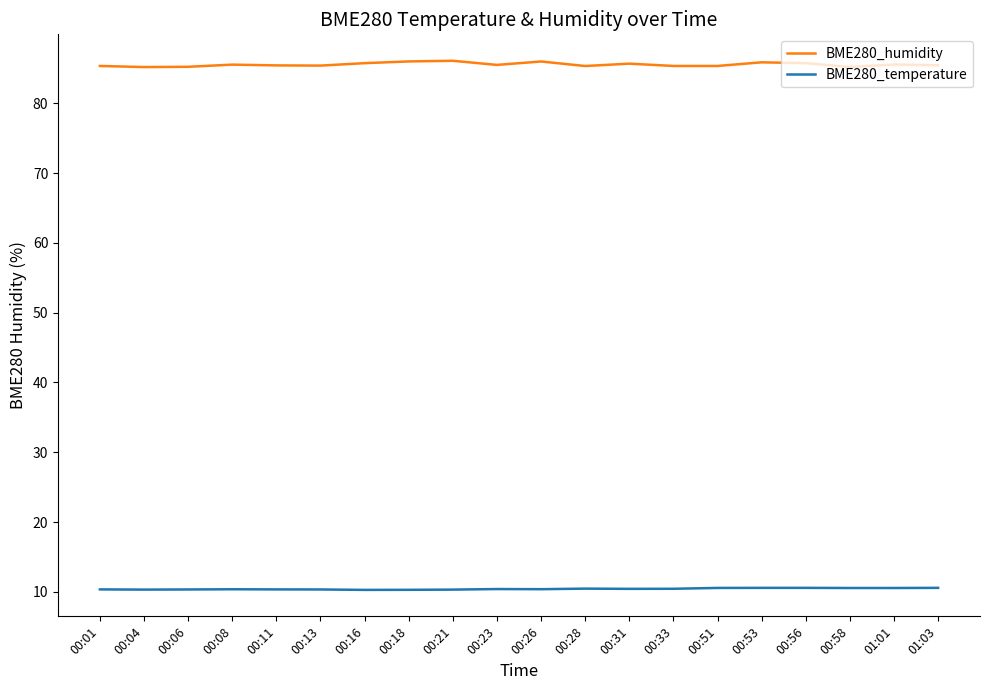

What position from the left is 00:18?

8